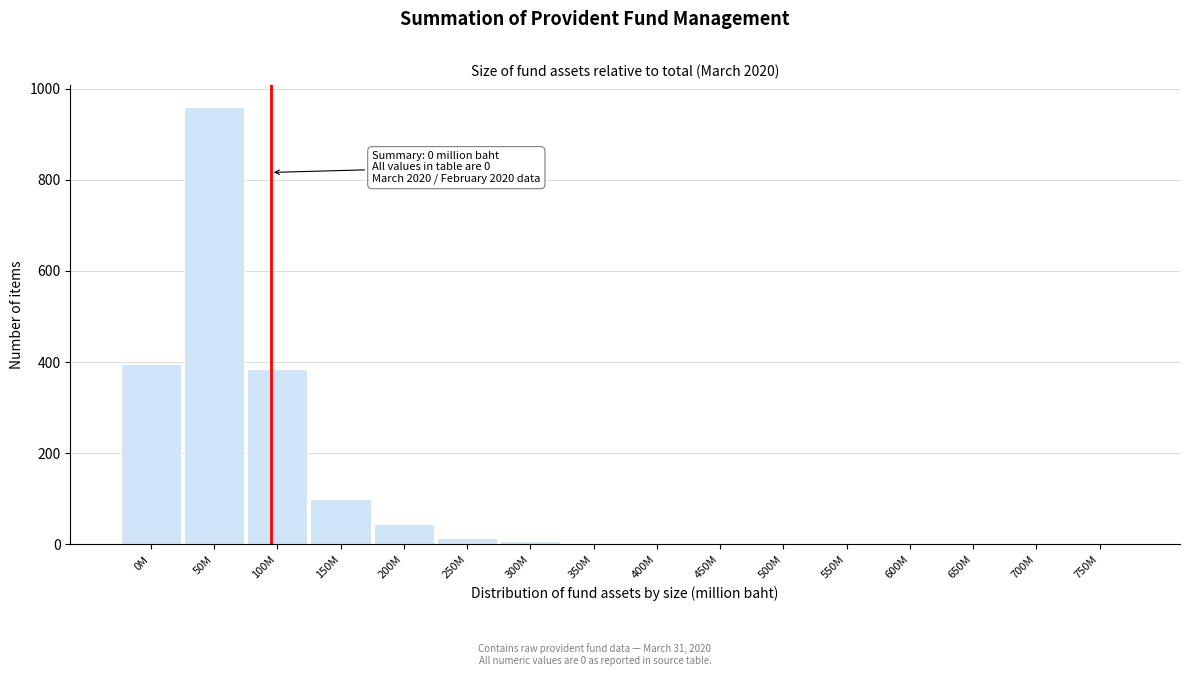

What is the sum of all values?

1922